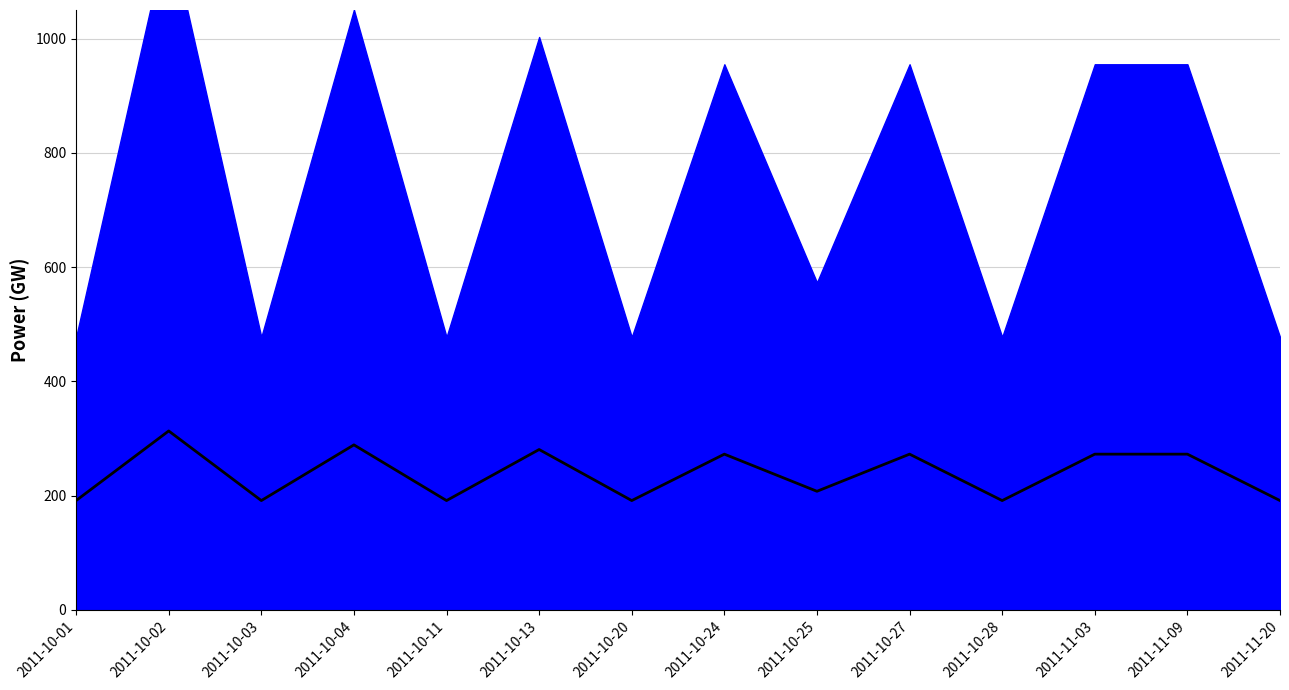

Does the chart have visible grid lines?

Yes